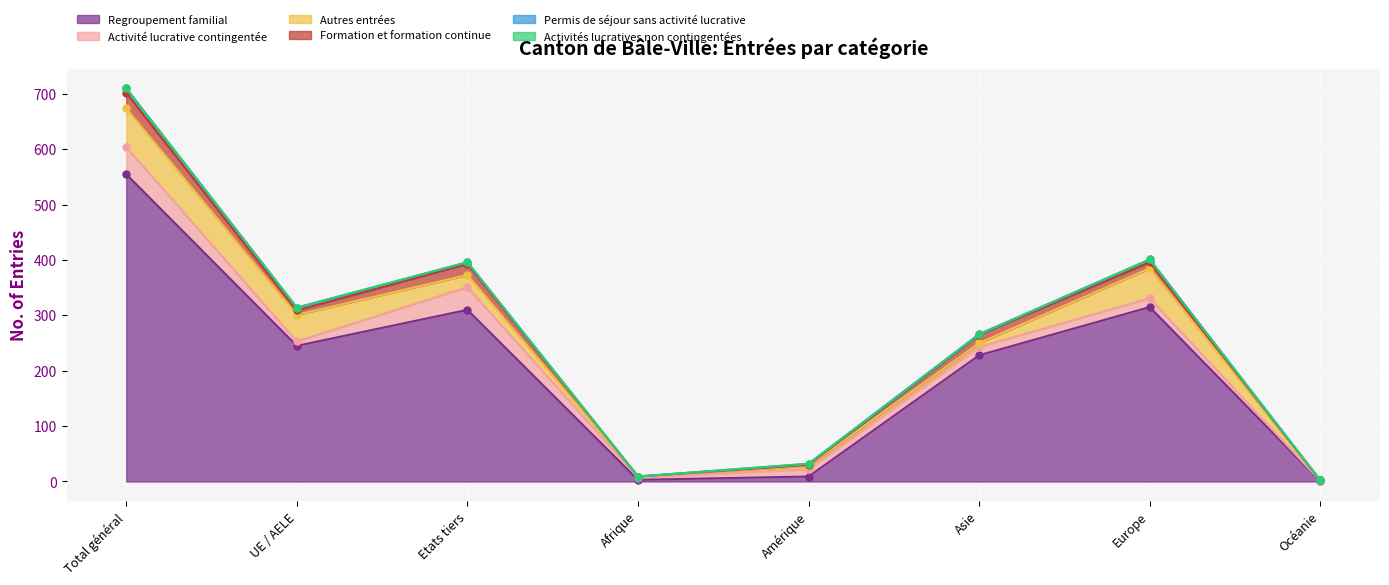

How many lines are shown in the chart?

6